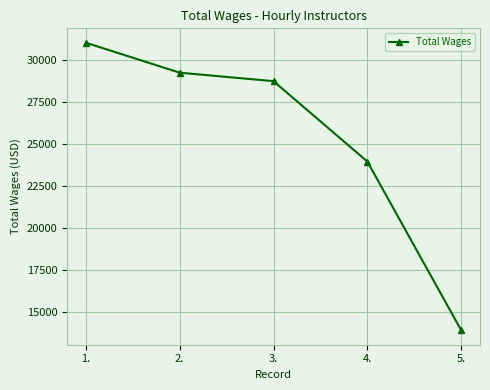

How many distinct data groups are displayed?

1